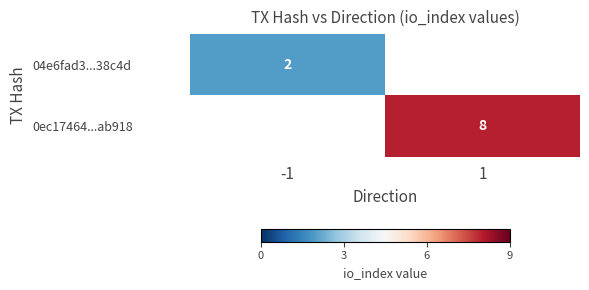

Is it true that 0ec17464...ab918 equals 11 at 1?

False